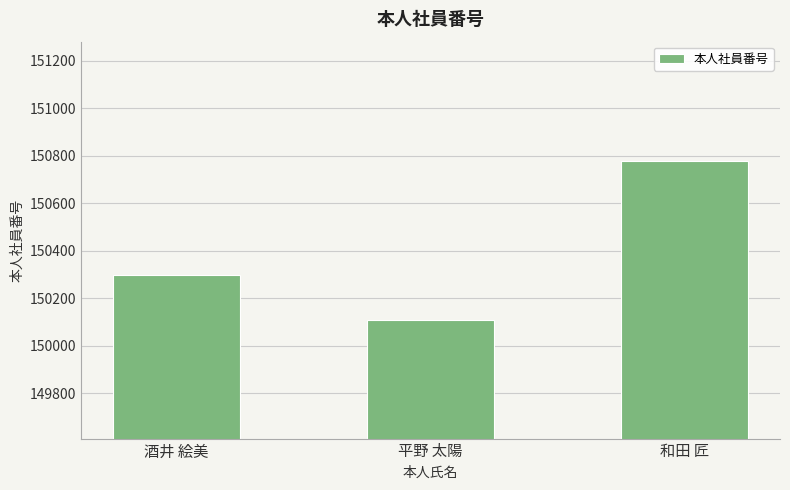

Does the chart contain any negative values?

No